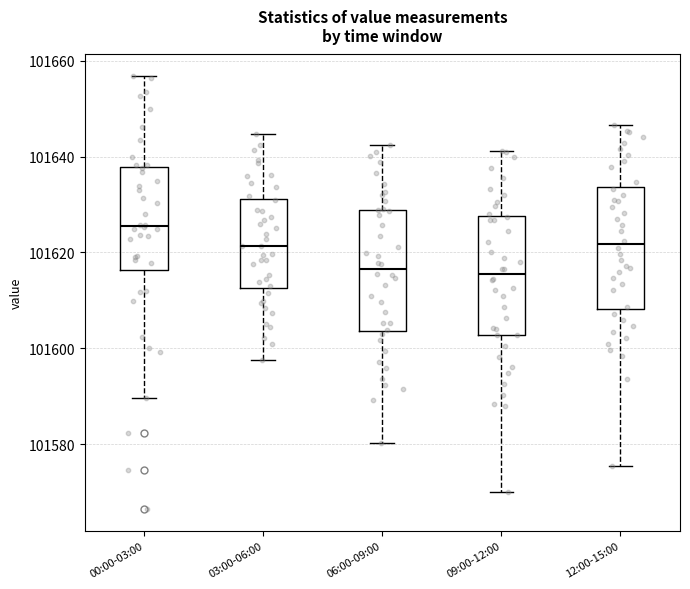

Where does the lower whisker of the box for 09:00-12:00 end on the y-axis? The values are not printed on the chart, so give them approximately, as read against the axis.

101570